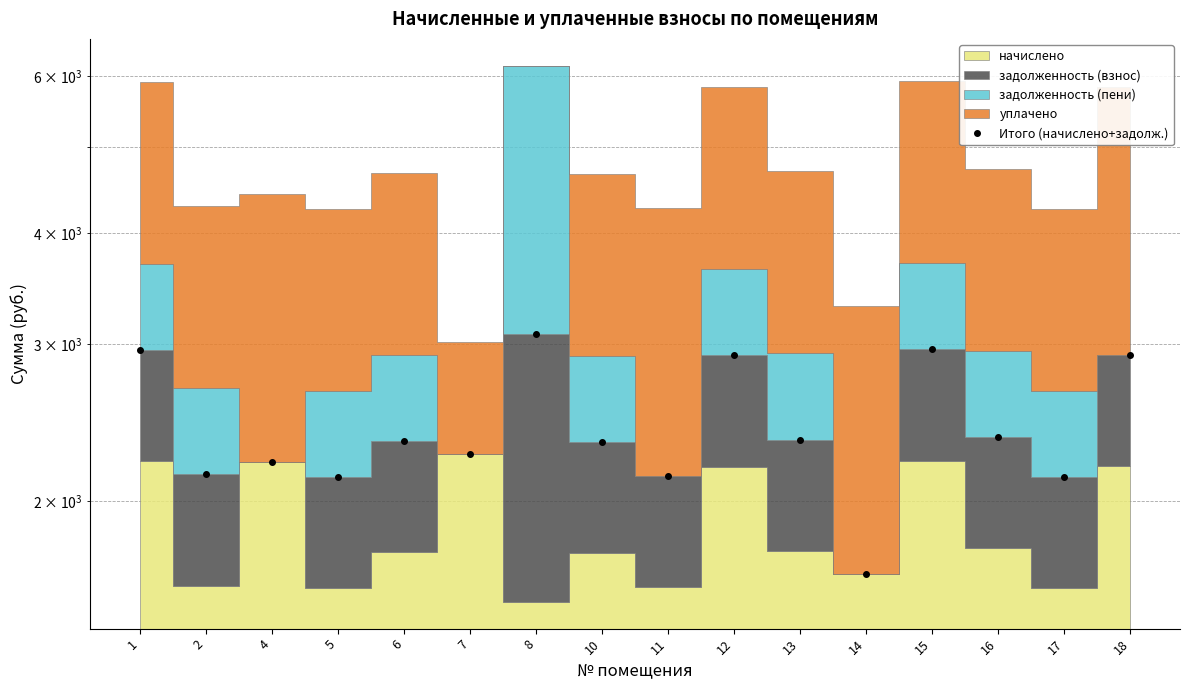

What is the difference between the values at 7 and 2?

116.8